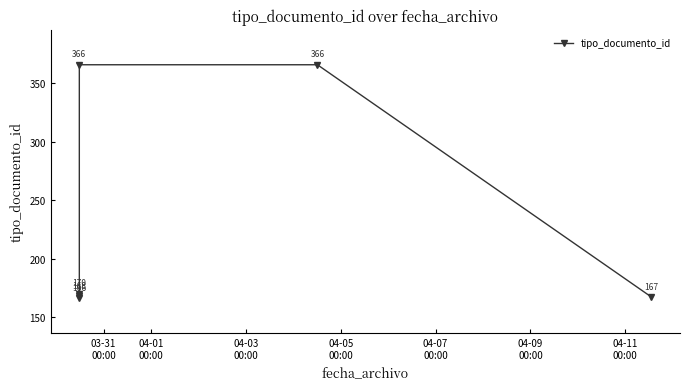

What is the smallest value displayed?

166